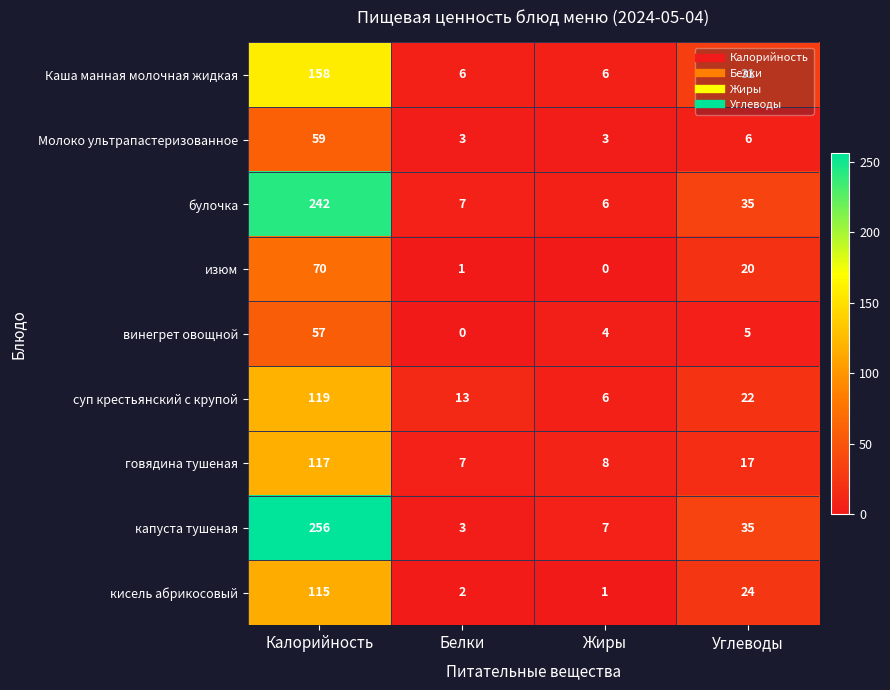

The винегрет овощной series shows 8 at Углеводы. True or false?

False